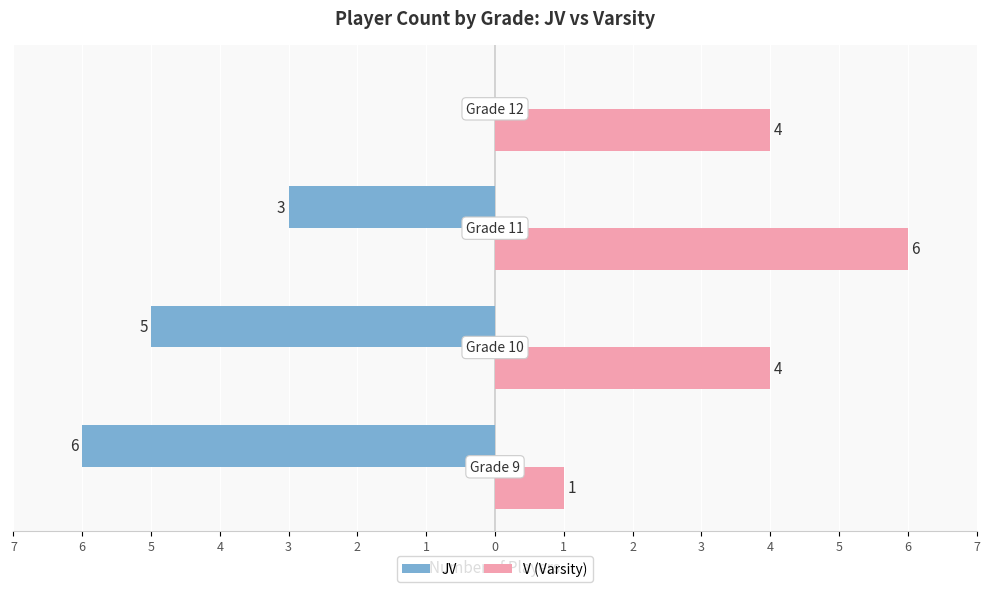

Which series has the largest range (max minus min)?

JV